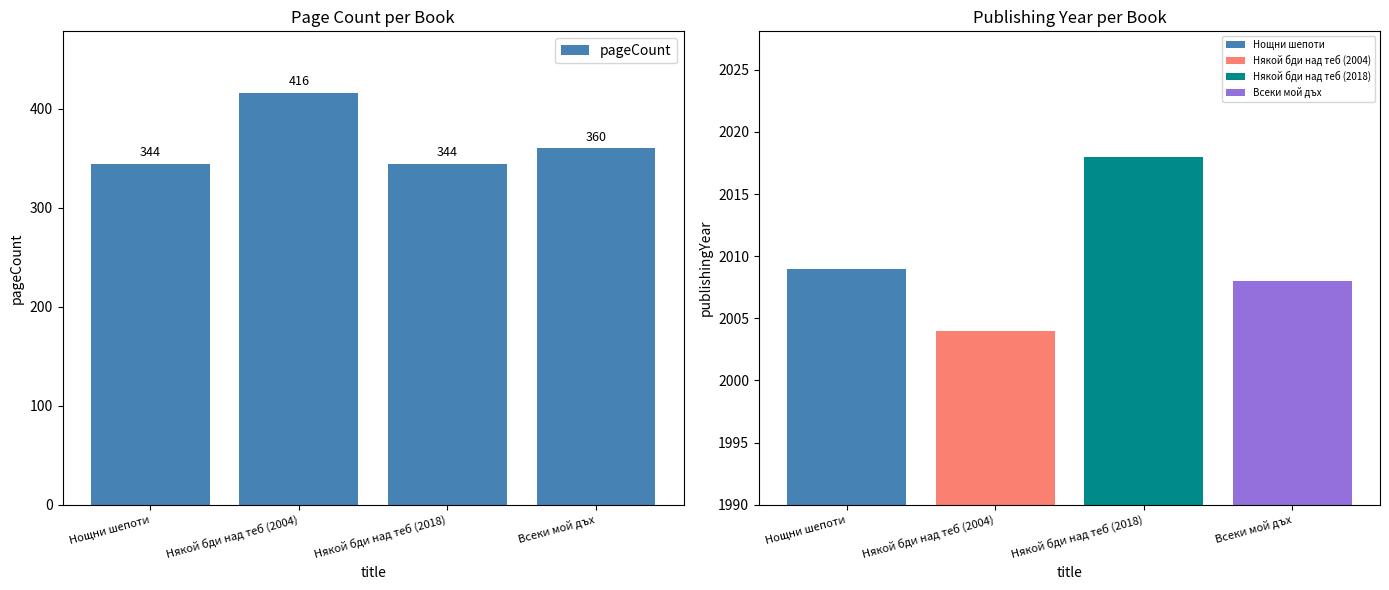

Reading left to right, what are all the values shown in this chart?

Нощни шепоти=344	Някой бди над теб (2004)=416	Някой бди над теб (2018)=344	Всеки мой дъх=360